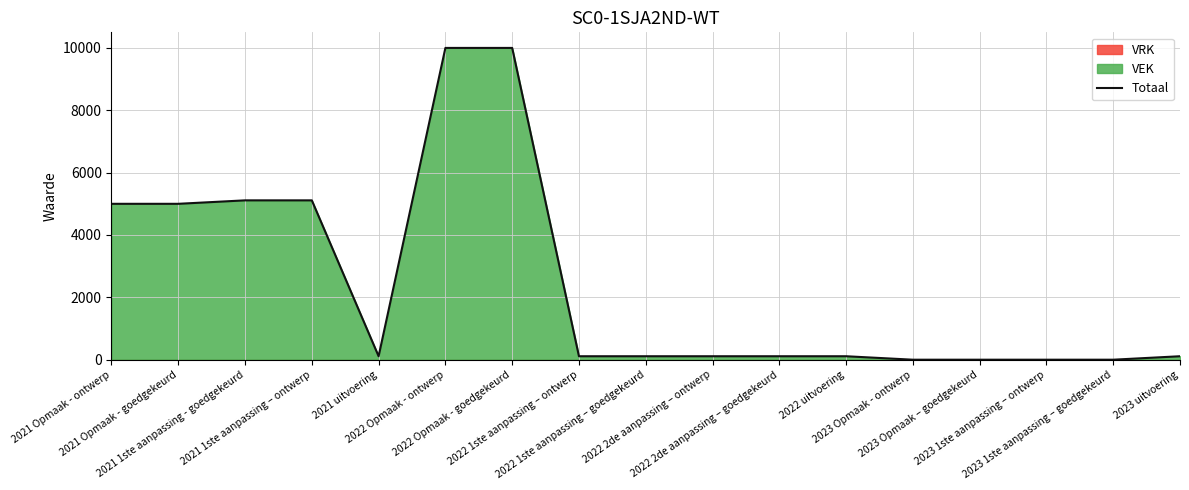

Read the value at 2023 uitvoering, to the nearest 10.

110